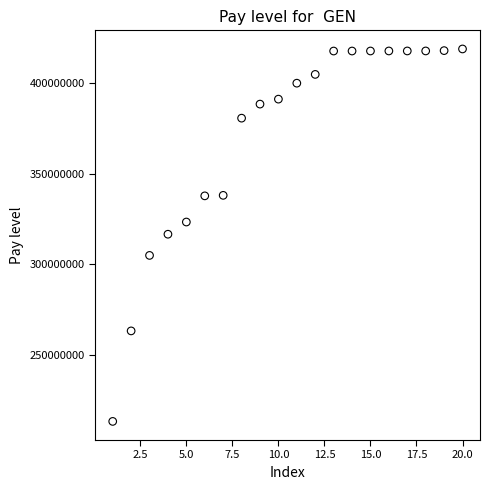

What is the range of X values (max minus min)?

19